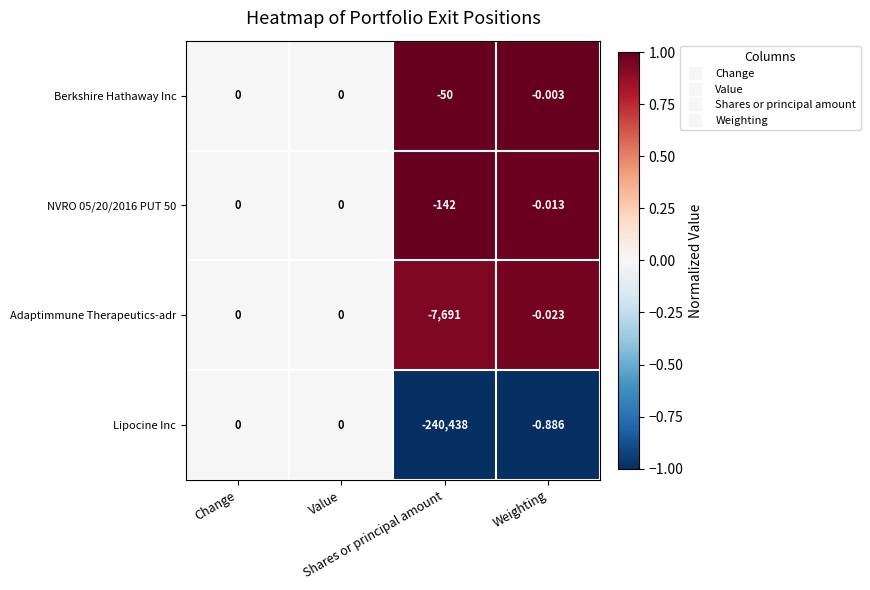

Which series has the largest total across all categories?

Berkshire Hathaway Inc